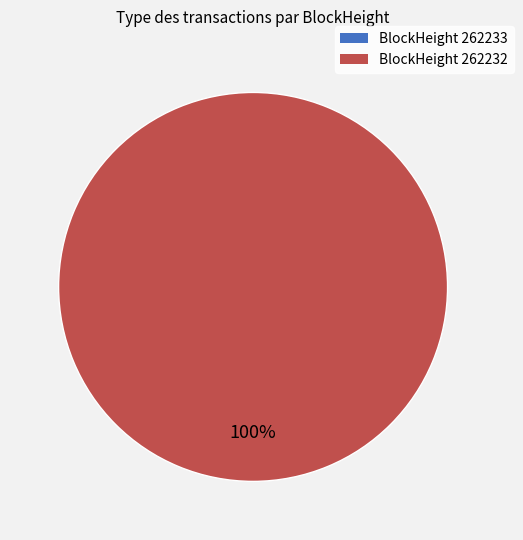

Combined, do 262233 and 262232 account for over 50%?

Yes